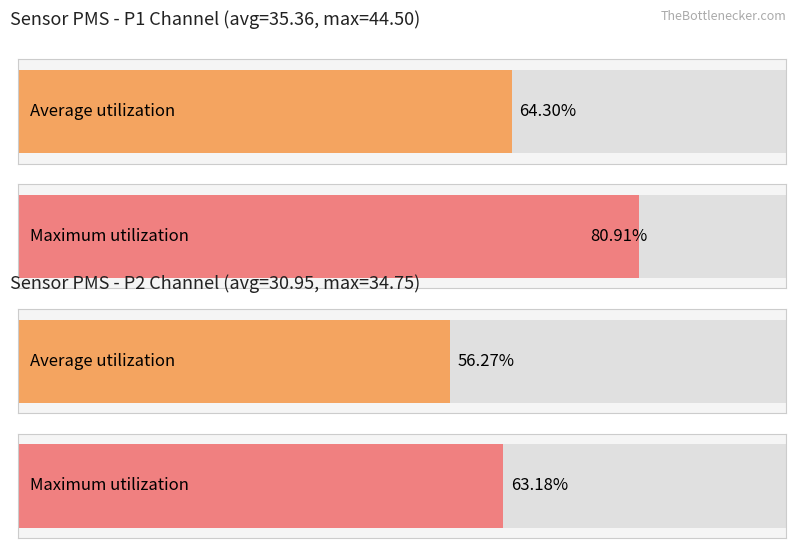

Rank the series by their maximum value, from lowest to highest.

PMS_P2, PMS_P1